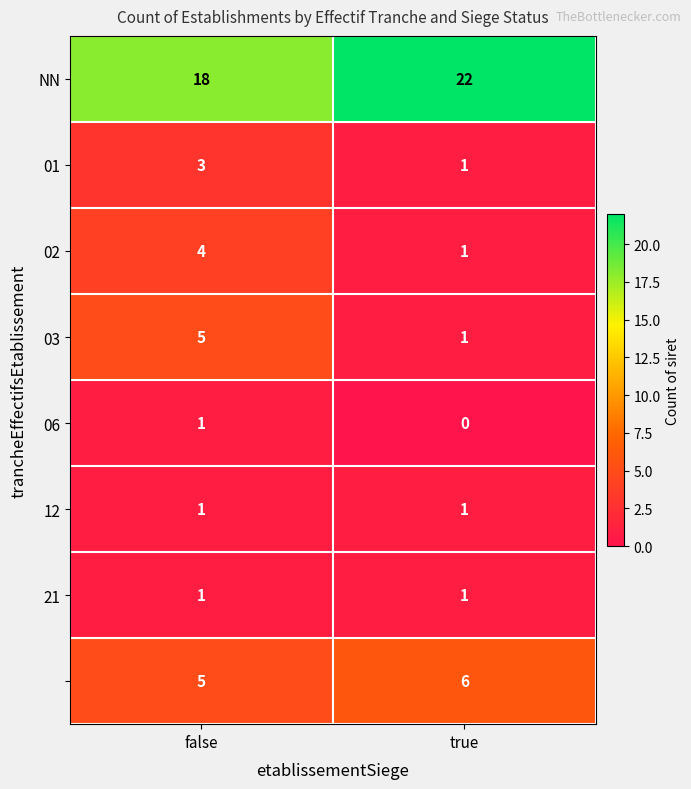

What is the difference between the highest and lowest values at true?

22